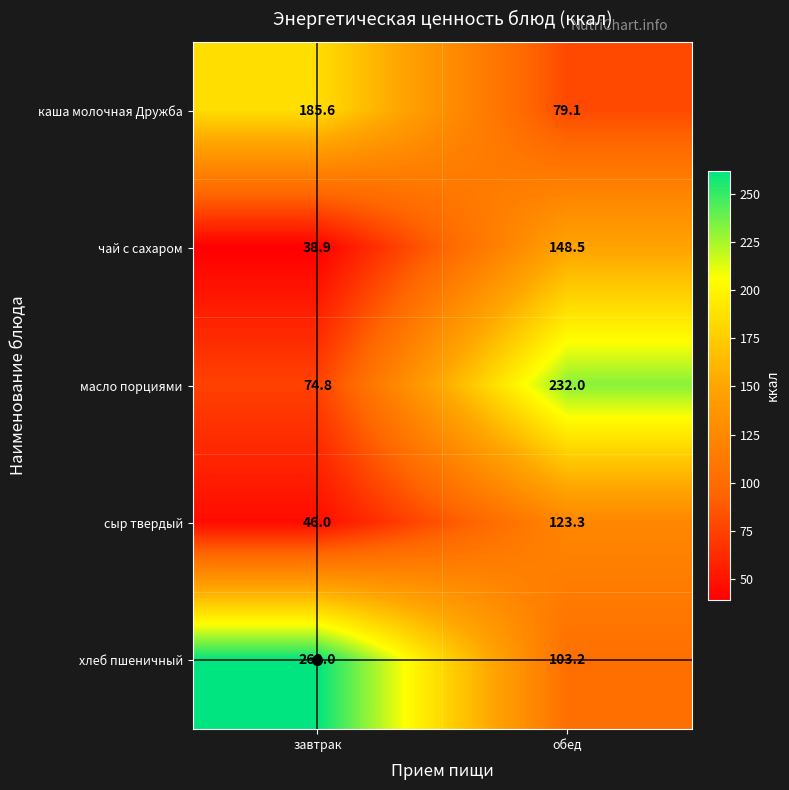

Which series changed the most between завтрак and обед?

хлеб пшеничный